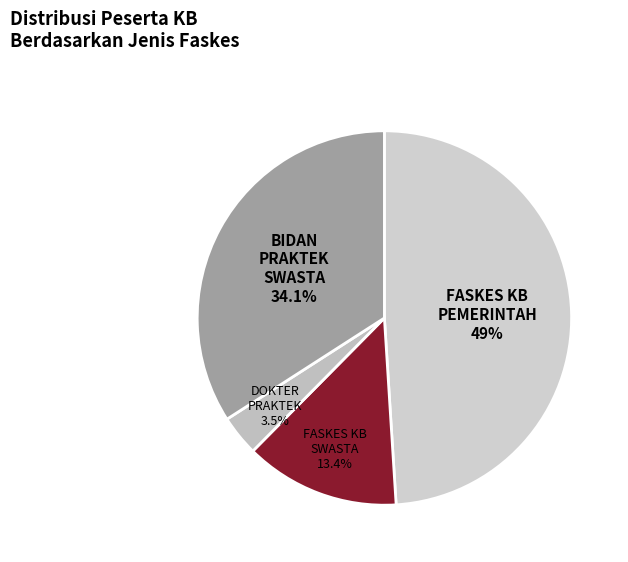

Which has a higher value, DOKTER PRAKTEK or FASKES KB SWASTA?

FASKES KB SWASTA